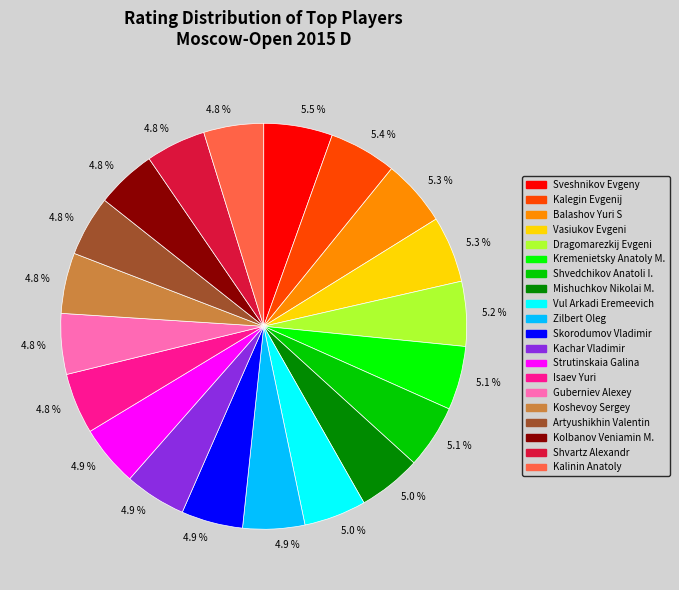

Is there any slice that represents more than half of the pie?

No